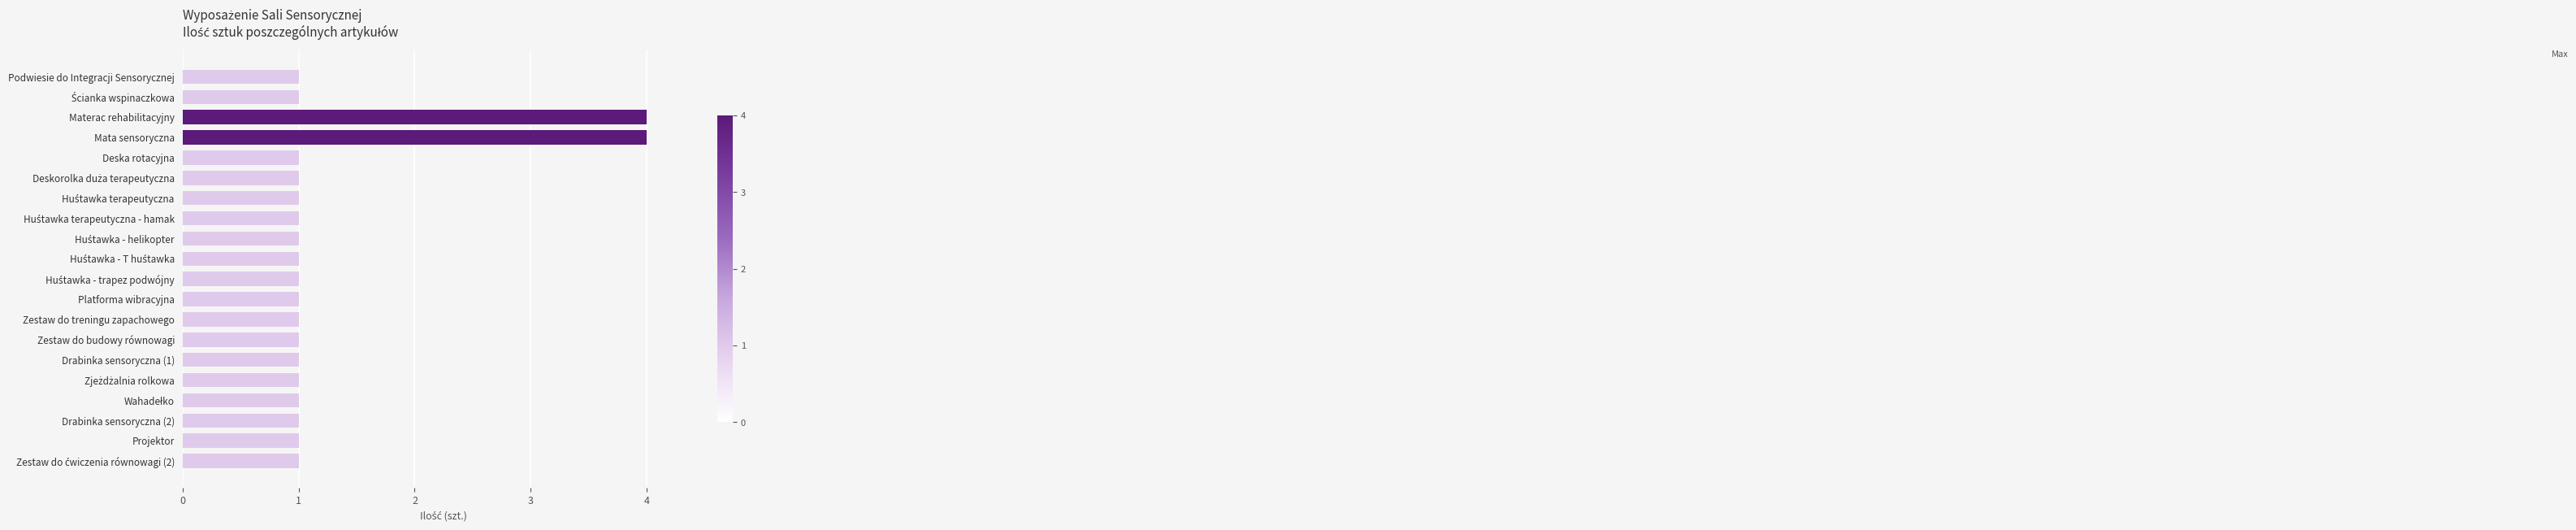

Is it true that the value at Platforma wibracyjna is 0?

False